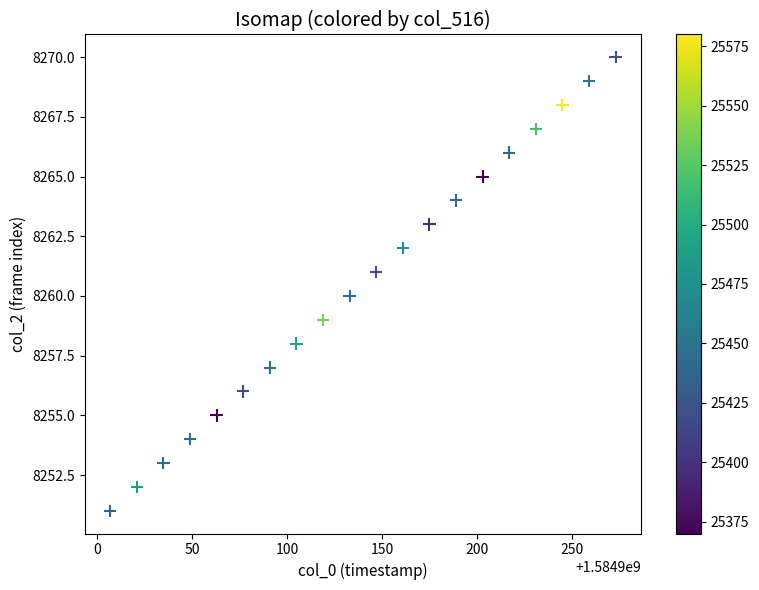

What is the range of Y values (max minus min)?

19